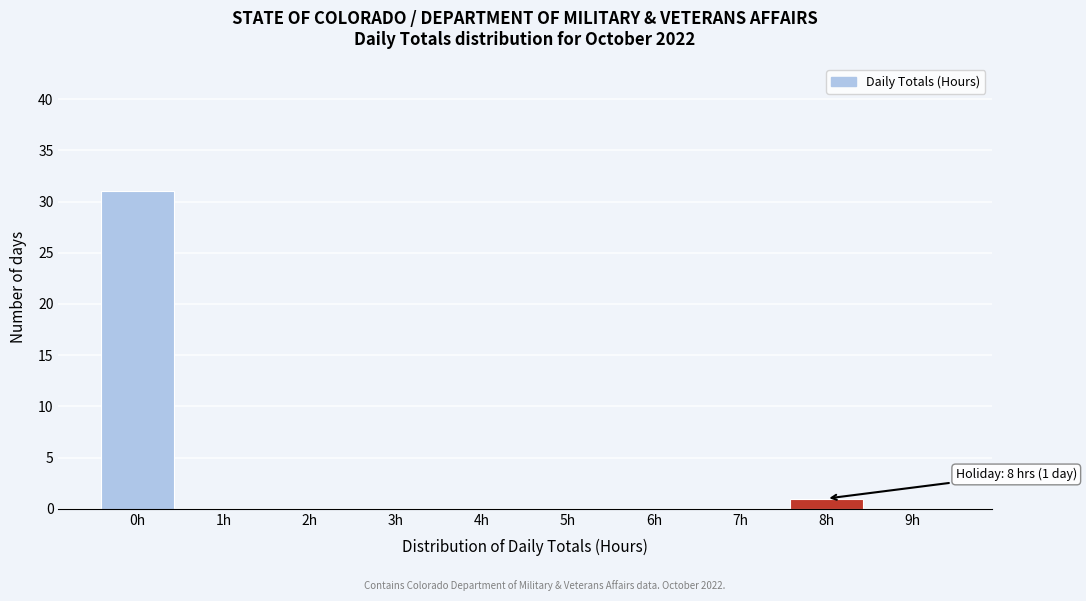

Over which range of the x-axis is the bar tallest?

-0.5 to 0.5